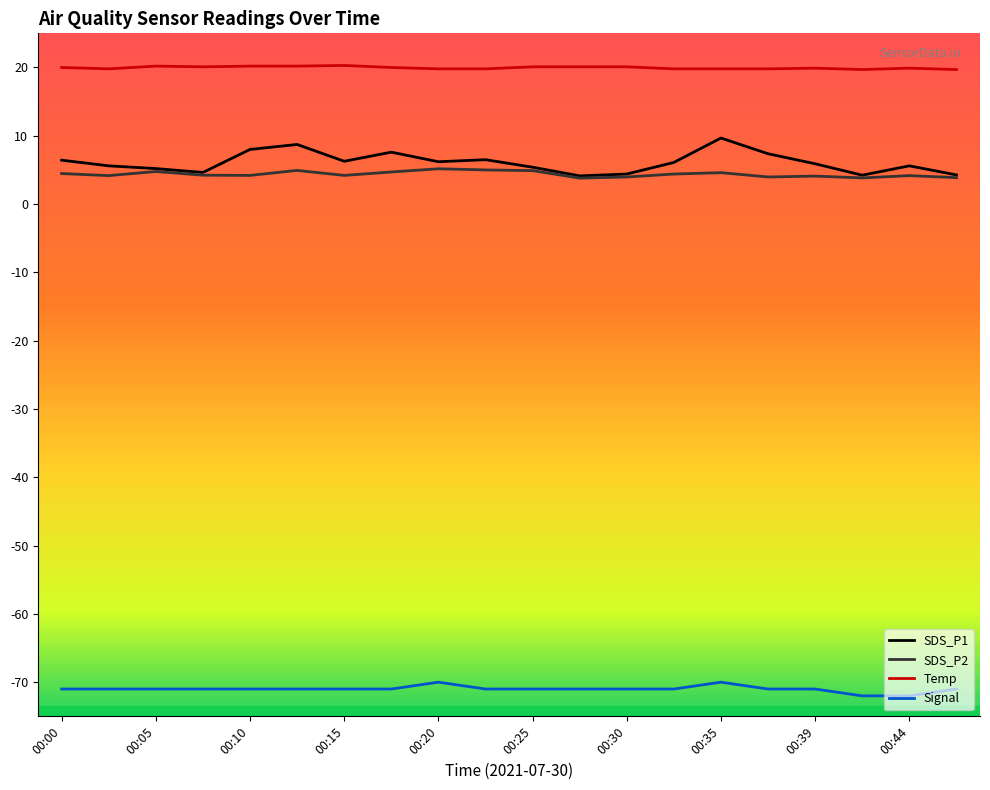

Rank the series by their maximum value, from highest to lowest.

Temp, SDS_P1, SDS_P2, Signal